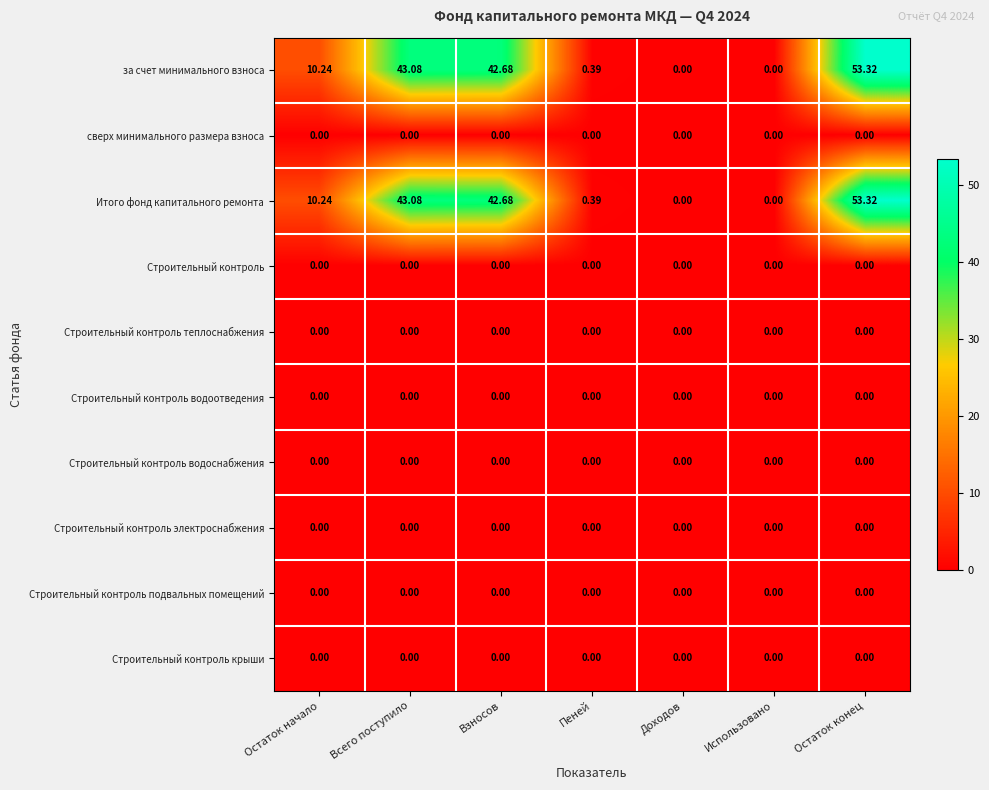

At which category is the sum across all series the highest?

Остаток конец